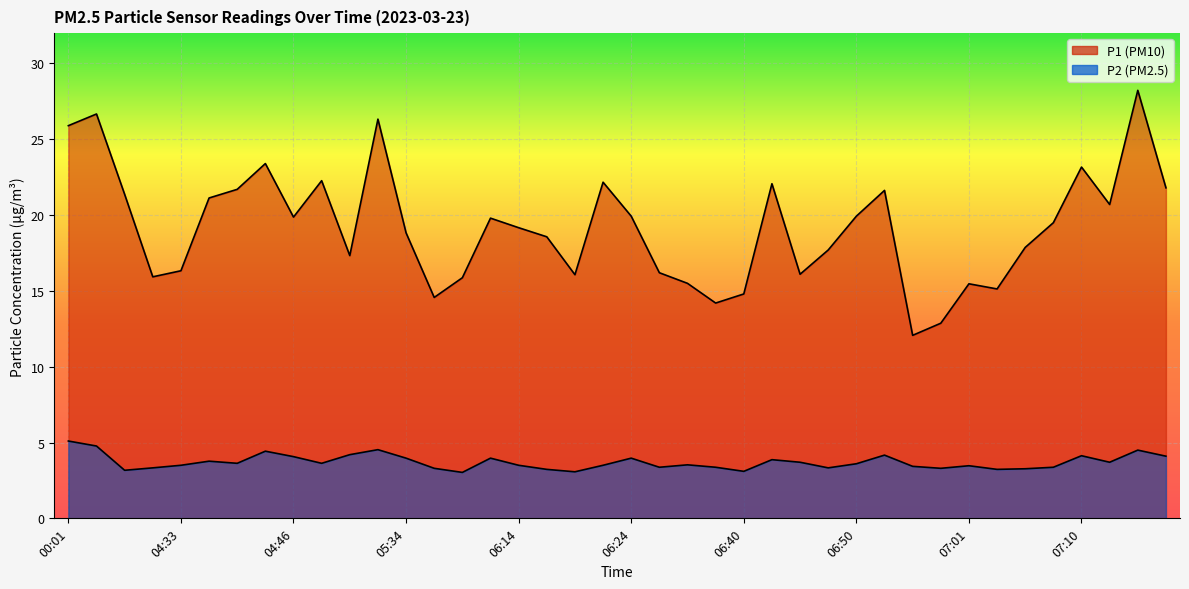

What are all the series names shown in the legend?

P1, P2